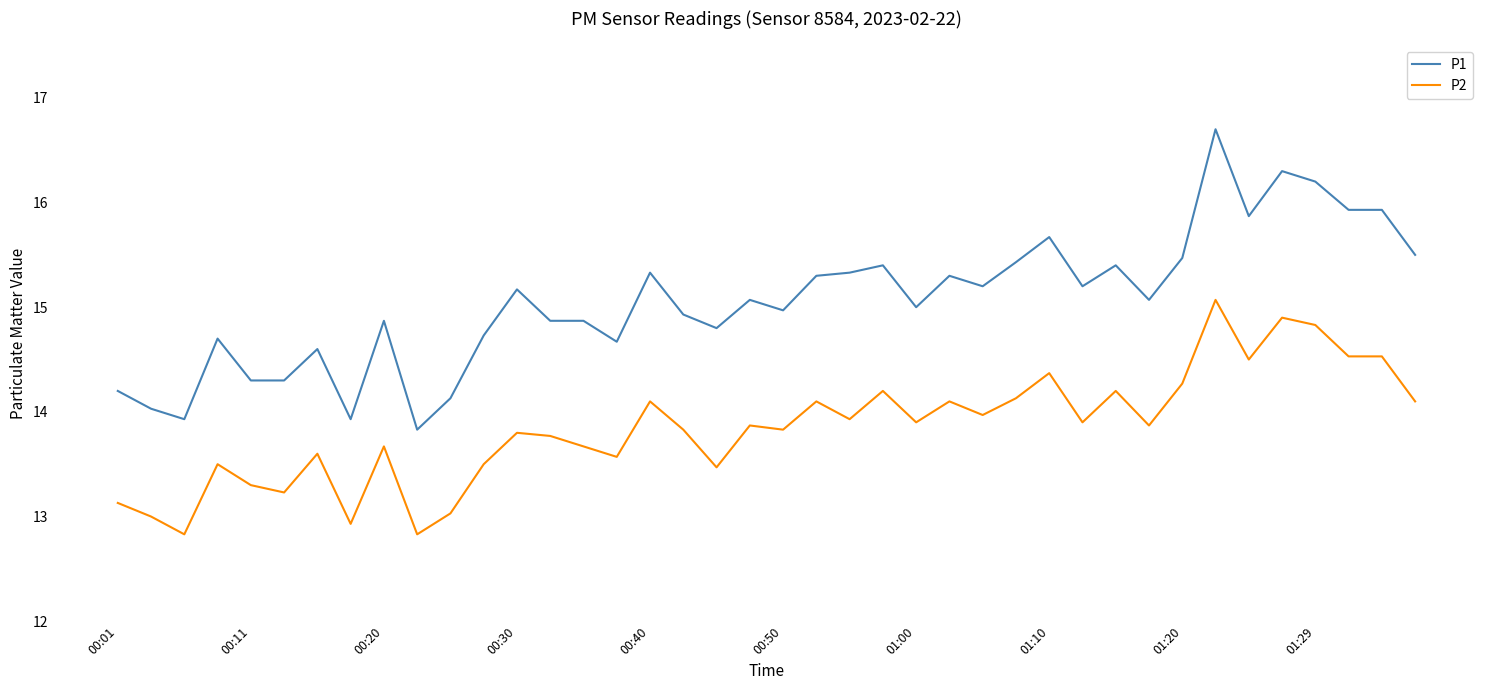

List the series in order of their peak value, highest first.

P1, P2